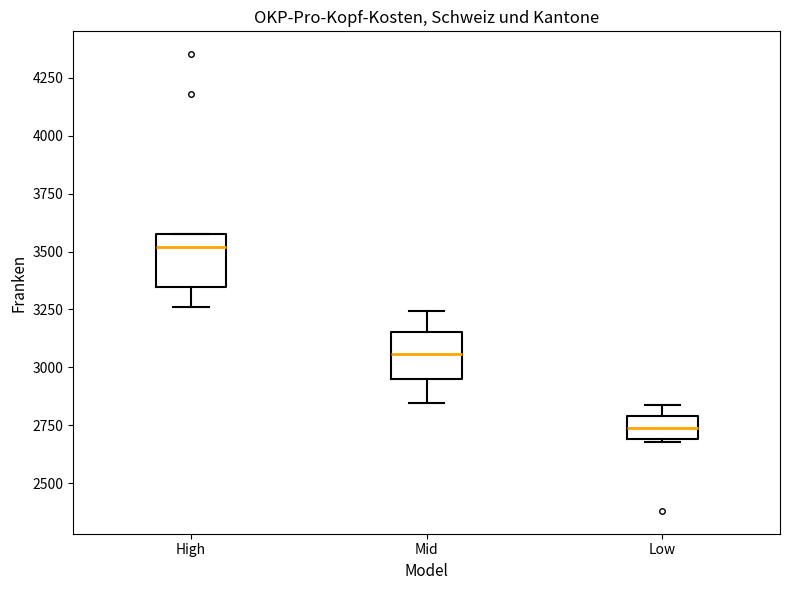

Which box's median line is the lowest?

Low